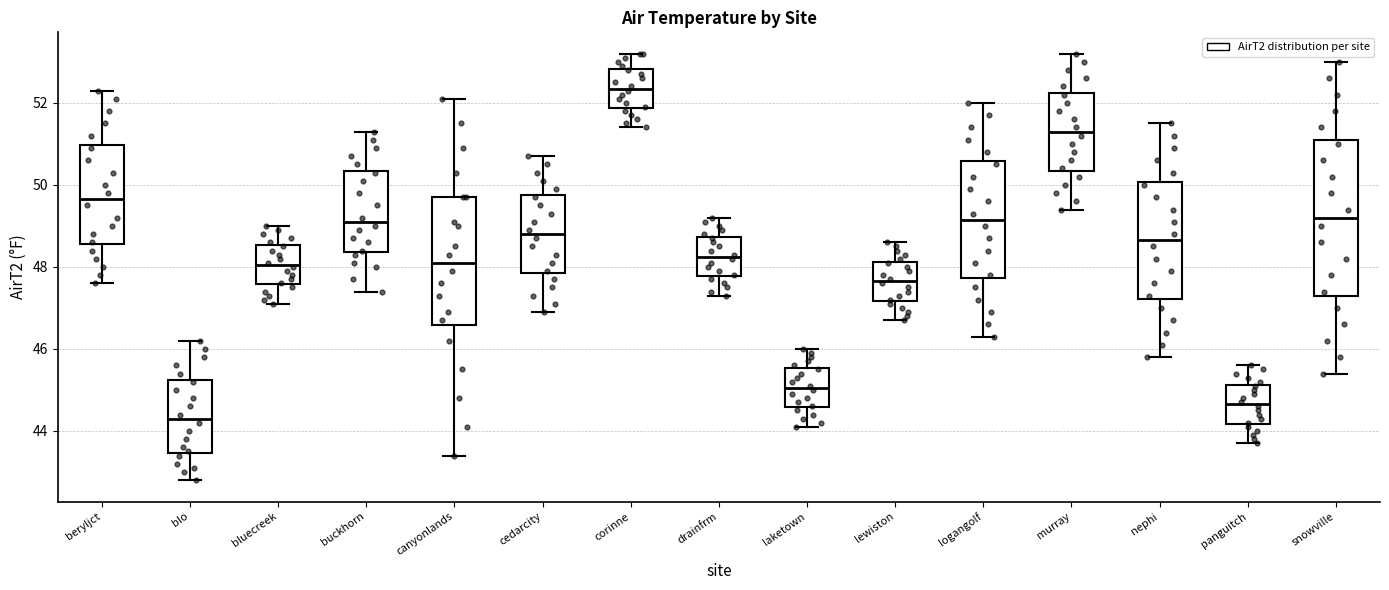

Where does the lower whisker of the box for blo end on the y-axis? The values are not printed on the chart, so give them approximately, as read against the axis.

42.8